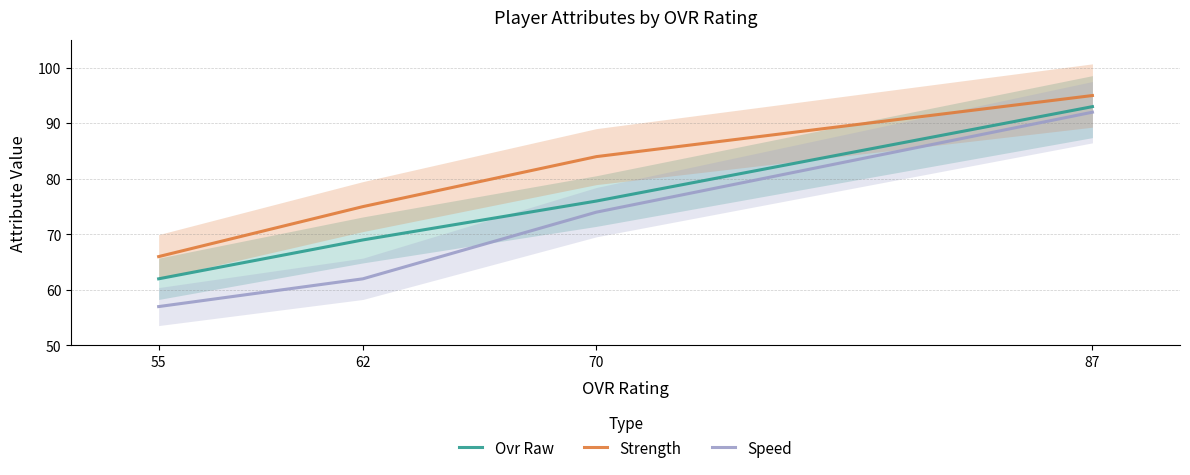

At which label does Speed reach its minimum?

55